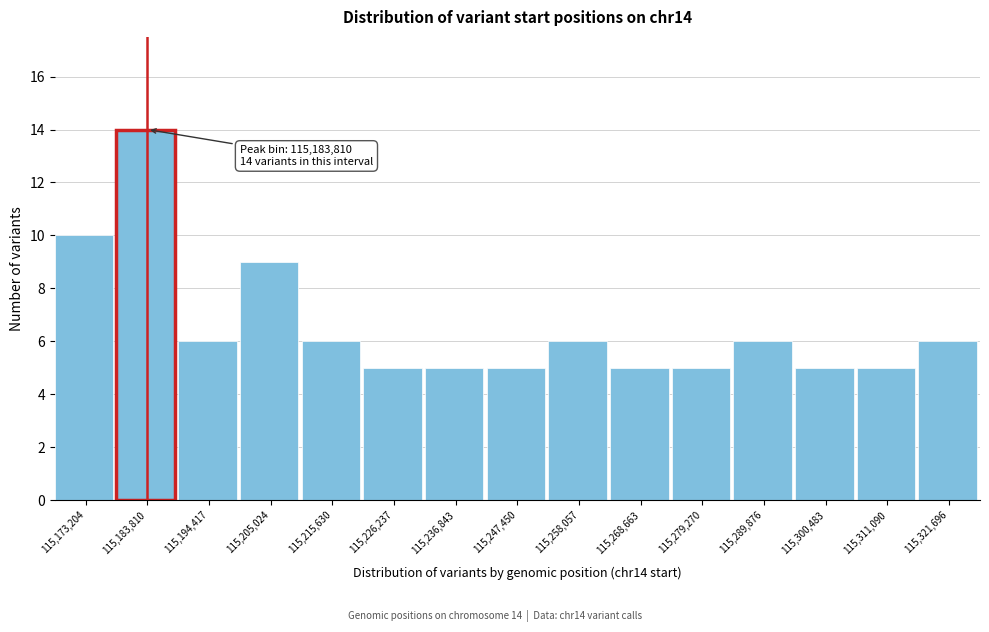

Over which range of the x-axis is the bar tallest?

115178000 to 115190000